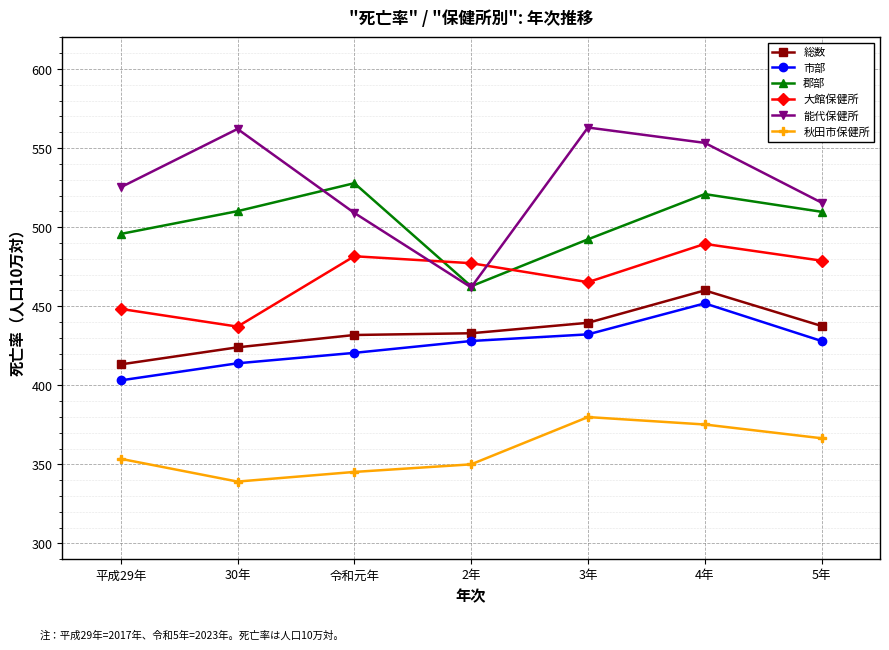

What is the maximum value for 郡部?

527.8